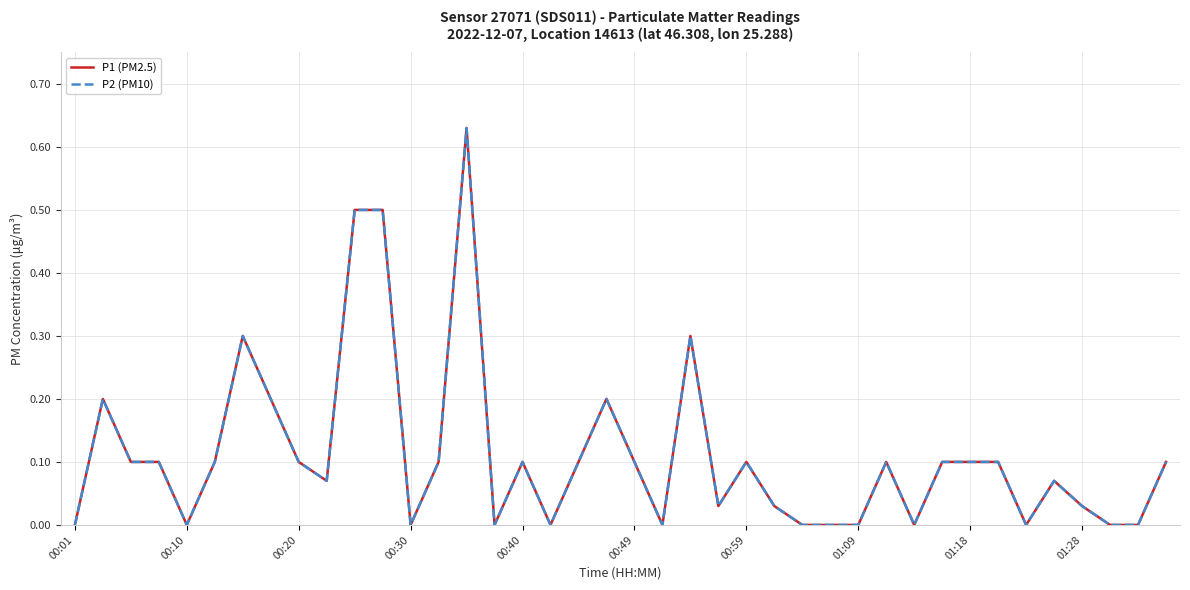

Which series has the largest total across all categories?

P1 (PM2.5)